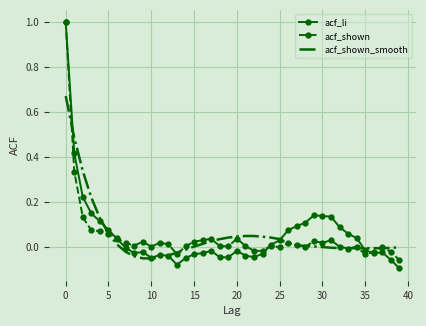

Which series has the widest spread of values?

acf_li